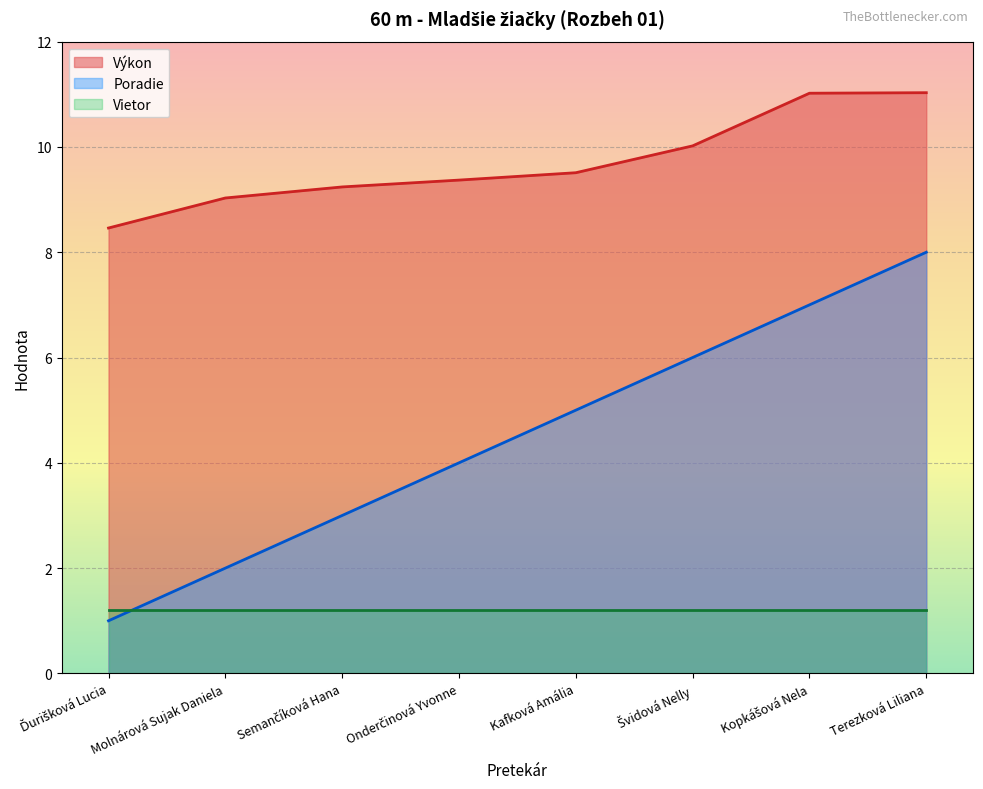

Between Terezková Liliana and Švidová Nelly, which is larger?

Terezková Liliana